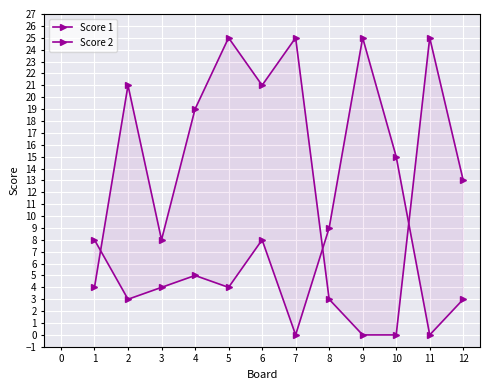

How many data points does each series have?

12